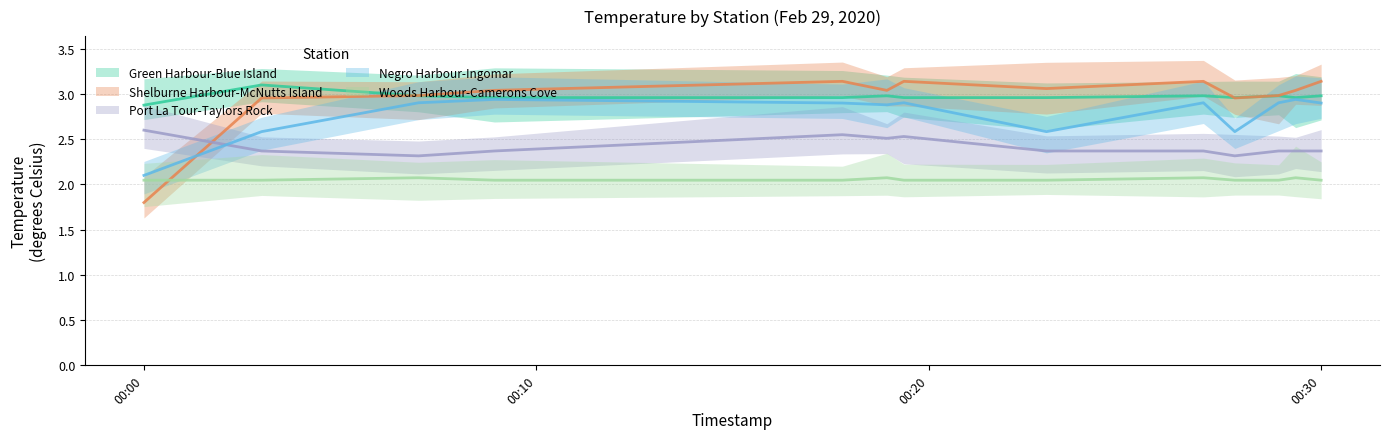

At which label does Woods Harbour-Camerons Cove reach its minimum?

2020-02-29T00:00:00